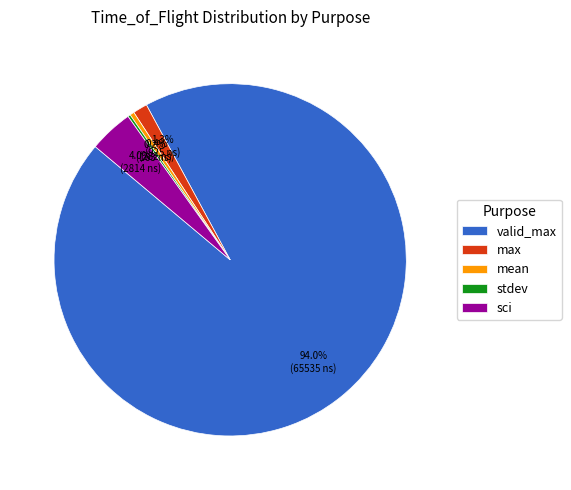

To the nearest percent, what is the difference between the largest and smallest slice percentages?

94%